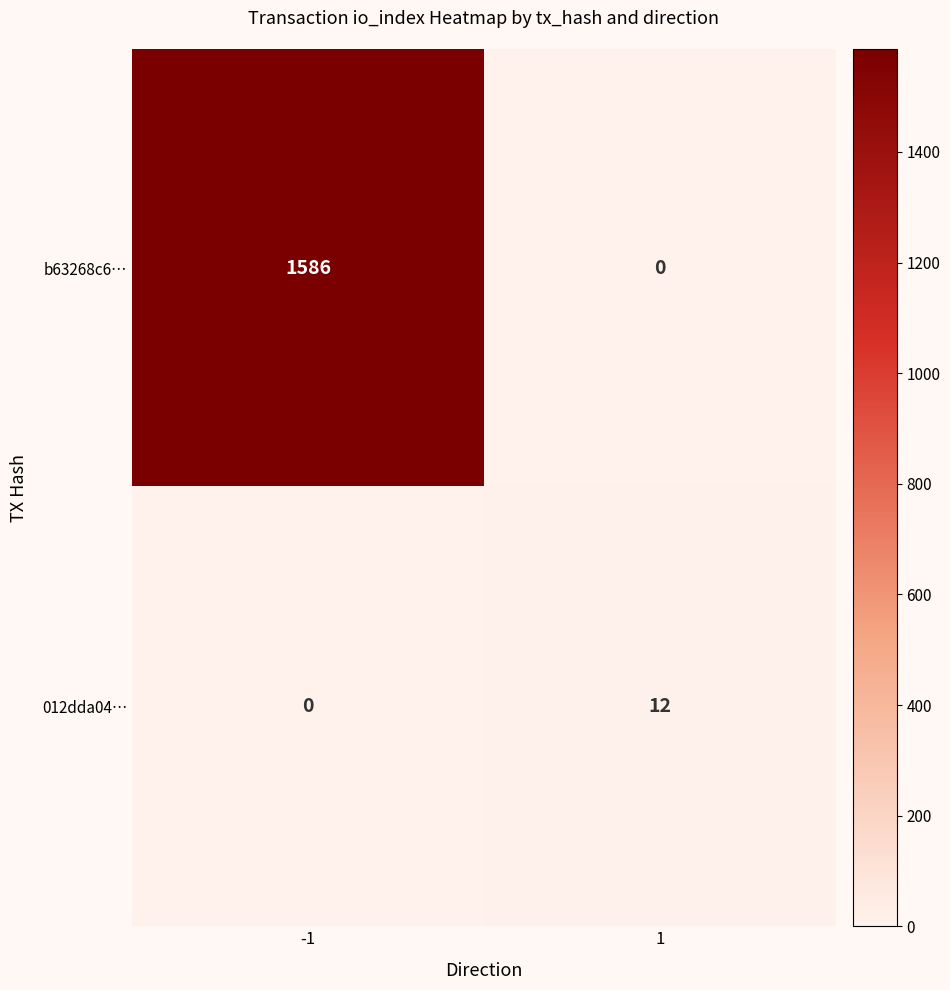

True or false: b63268c6… has a value of 0 at 1.

True